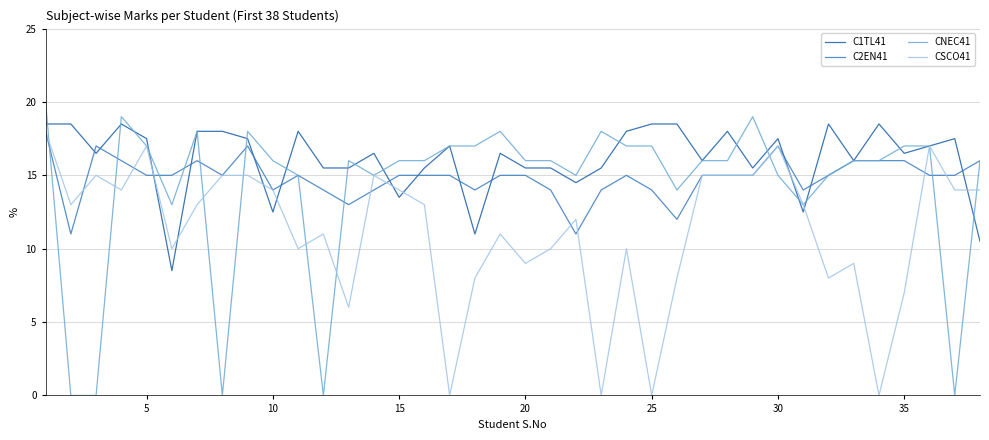

Which series has the largest total across all categories?

C1TL41